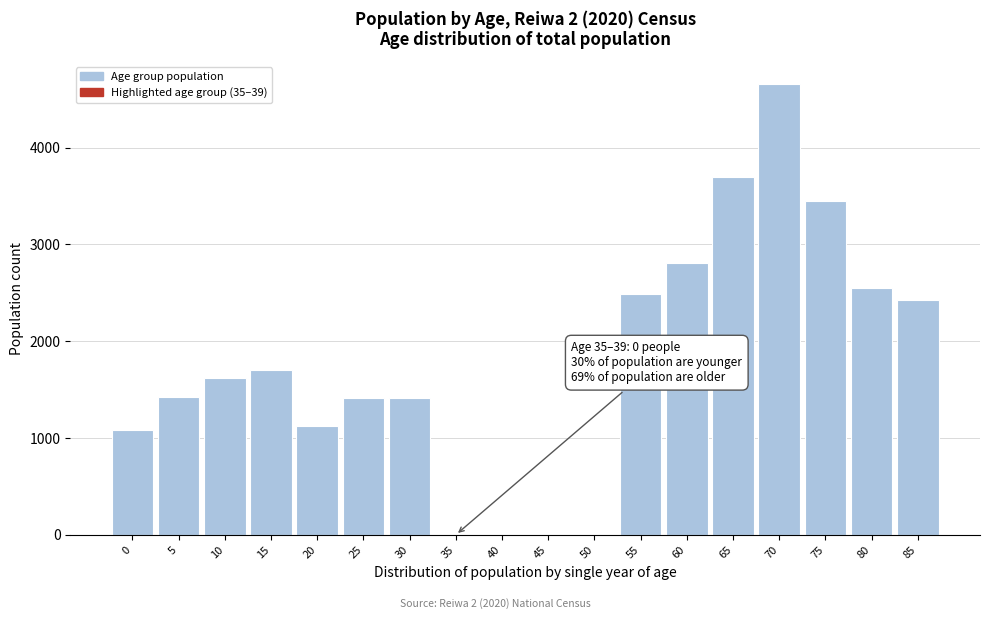

What is the sum of all values?

31862